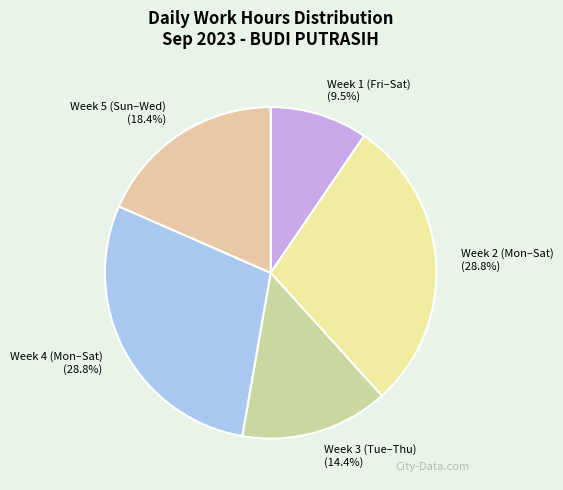

What percentage do Week 3 (Tue–Thu) and Week 2 (Mon–Sat) together represent?

43.2%